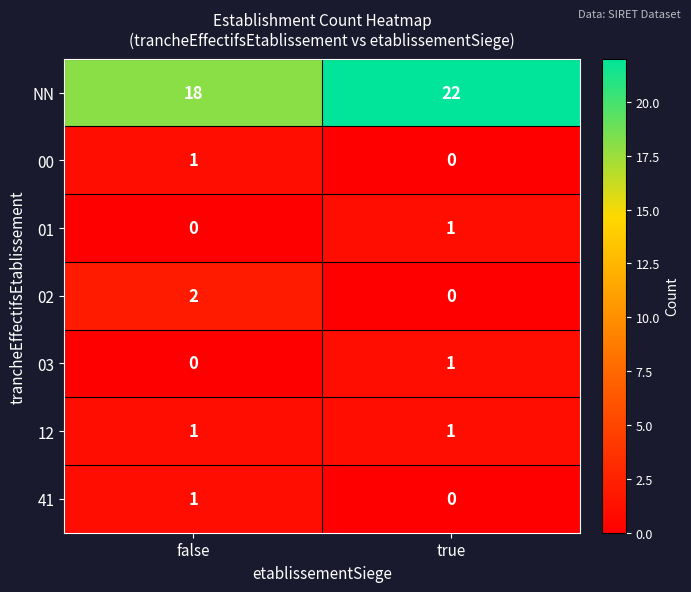

What is the difference between the highest and lowest values at false?

18